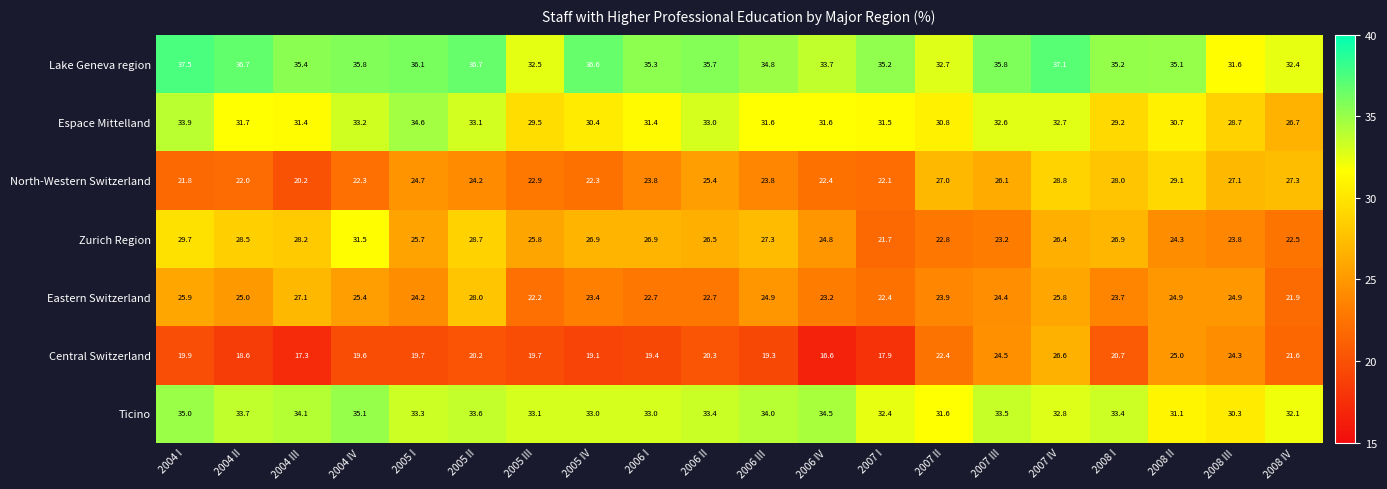

What is the difference between the maximum and minimum values in the Lake Geneva region series?

5.9